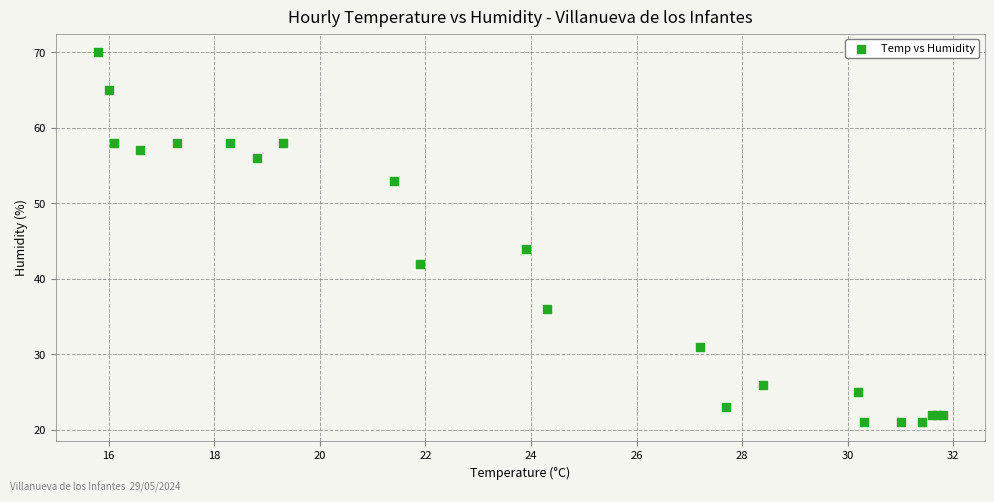

What Y value in the scatter plot is closest to 45?

44